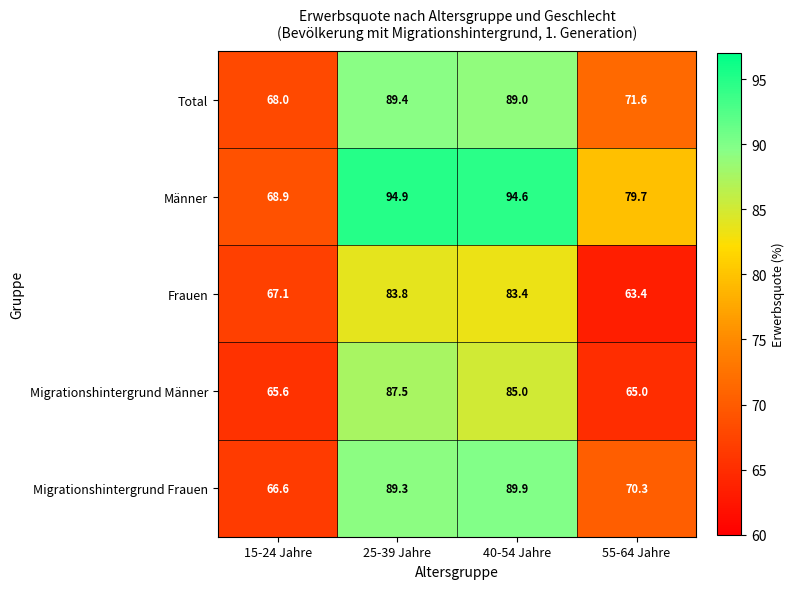

Which series has the widest spread of values?

Männer